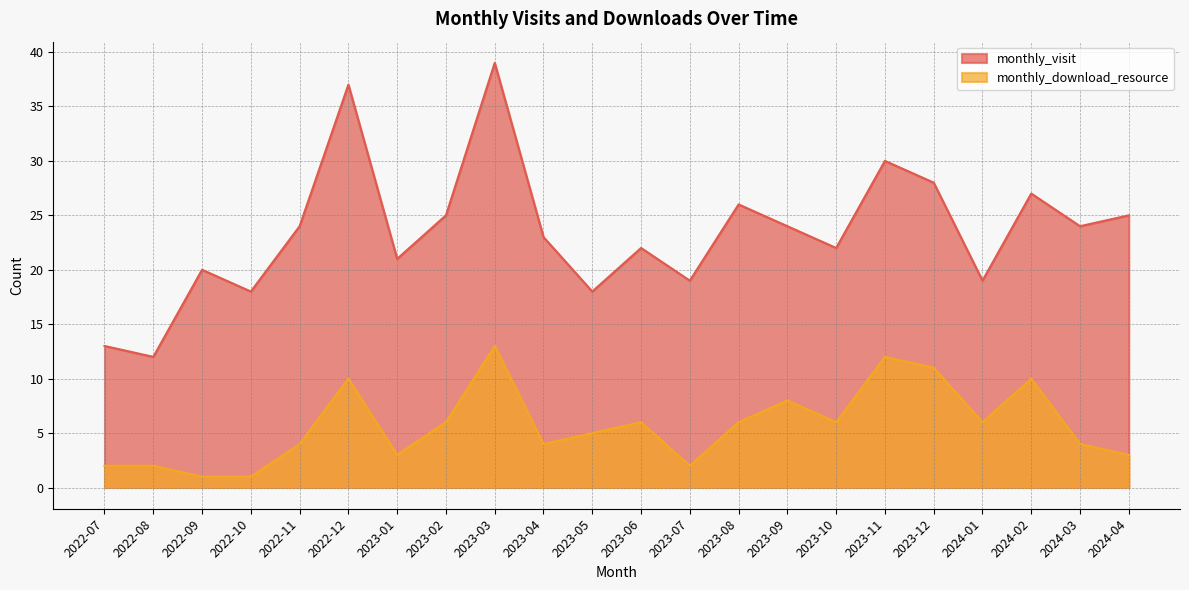

Reading left to right, extract all data points from this chart.

monthly_visit: 13	12	20	18	24	37	21	25	39	23	18	22	19	26	24	22	30	28	19	27	24	25
monthly_download_resource: 2	2	1	1	4	10	3	6	13	4	5	6	2	6	8	6	12	11	6	10	4	3